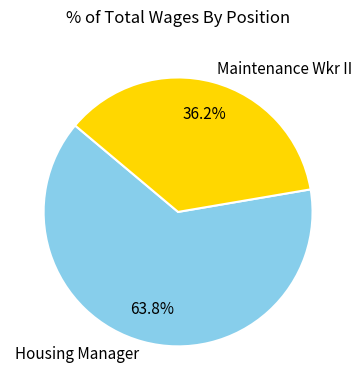

Which slice is the largest?

Housing Manager